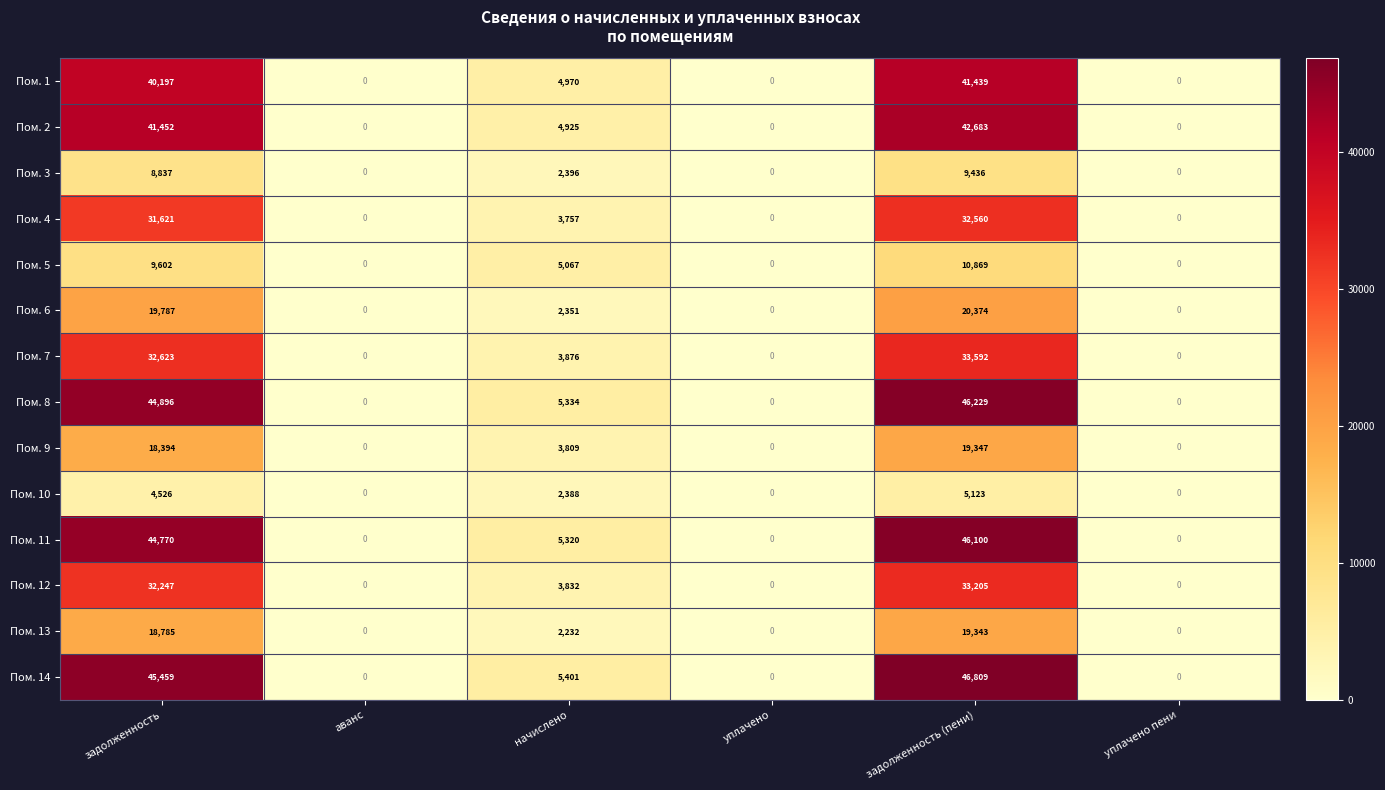

The value of Пом. 6 at уплачено is 0. True or false?

True